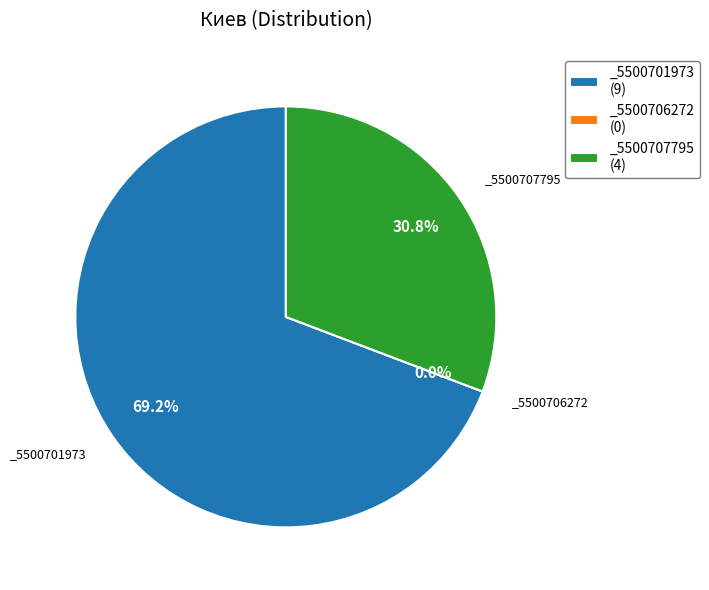

Rank the categories by value from highest to lowest.

_5500701973, _5500707795, _5500706272